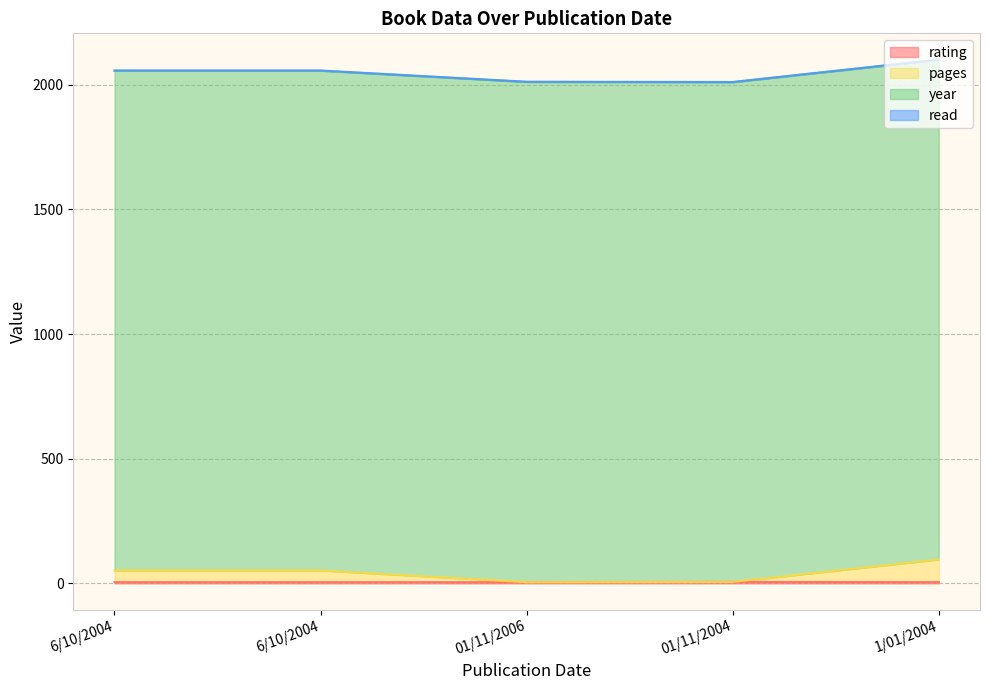

What is the difference between the pages values at 6/10/2004 and 01/11/2004?

46